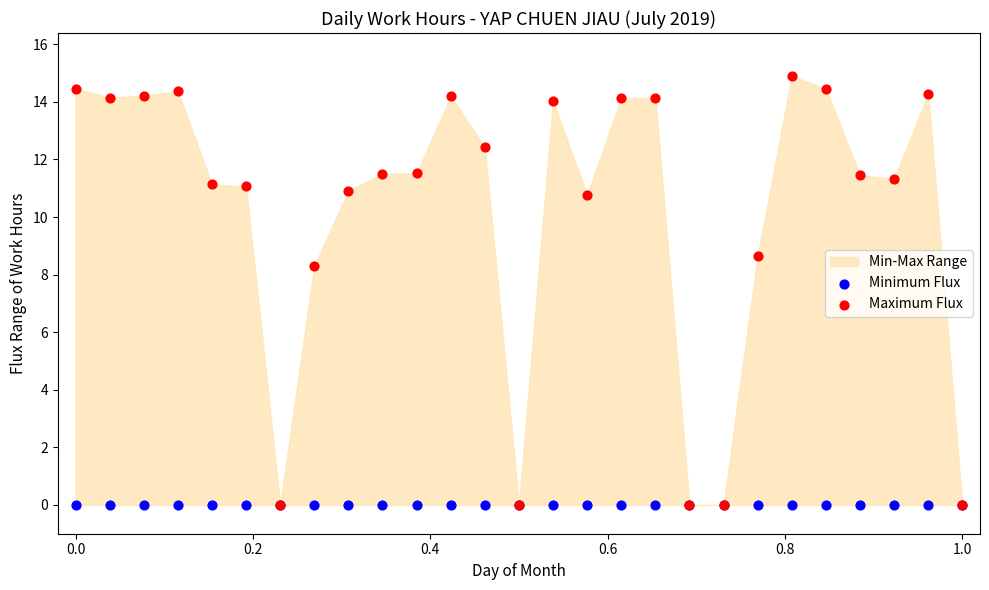

In the Maximum Flux series, what Y value is closest to 7?

8.3